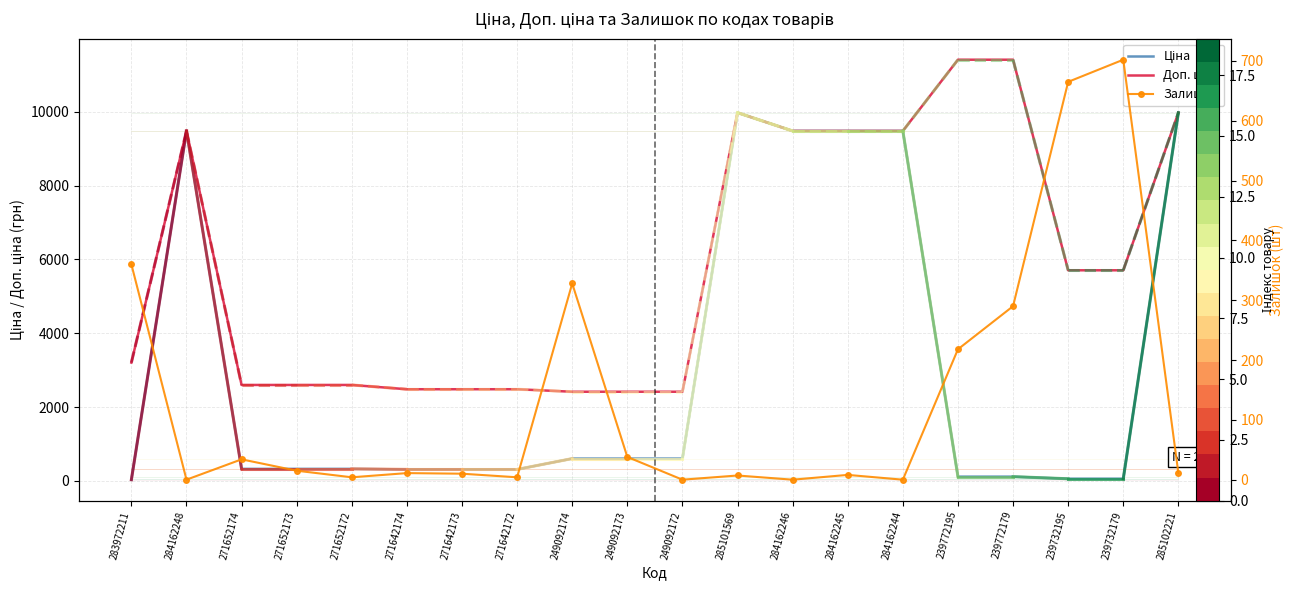

The value of Доп. ціна at 284162244 is 14681.3. True or false?

False